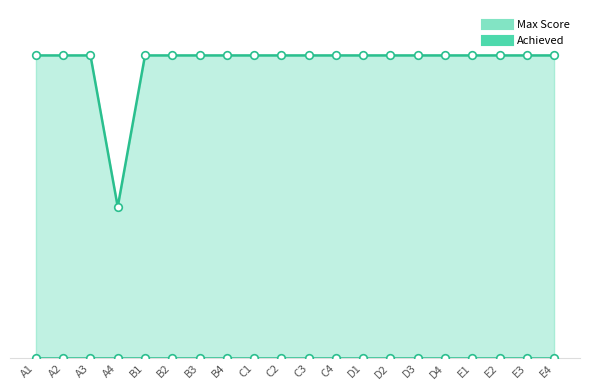

What is the ratio of the value at A4 to the value at A3?

0.5